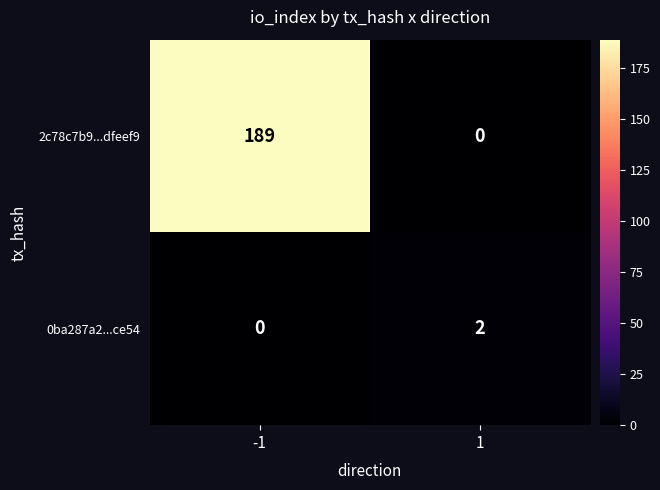

Count the number of categories in the chart.

2